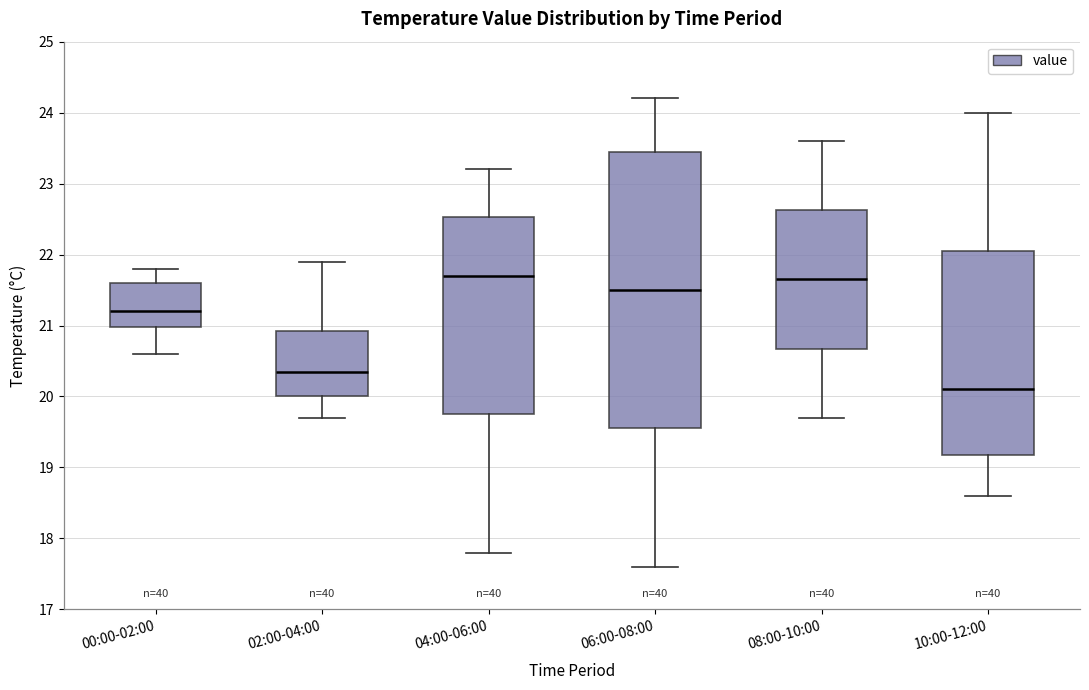

Reading left to right, read every box against the y-axis: the position of its median line, the range the box covers, and the ends of its whiskers. The values are not printed on the chart, so give them approximately, as read against the axis.

00:00-02:00: median 21.2, box 21.0 to 21.6, whiskers 20.6 to 21.8
02:00-04:00: median 20.4, box 20.0 to 20.9, whiskers 19.7 to 21.9
04:00-06:00: median 21.7, box 19.8 to 22.5, whiskers 17.8 to 23.2
06:00-08:00: median 21.5, box 19.6 to 23.5, whiskers 17.6 to 24.2
08:00-10:00: median 21.7, box 20.7 to 22.6, whiskers 19.7 to 23.6
10:00-12:00: median 20.1, box 19.2 to 22.1, whiskers 18.6 to 24.0